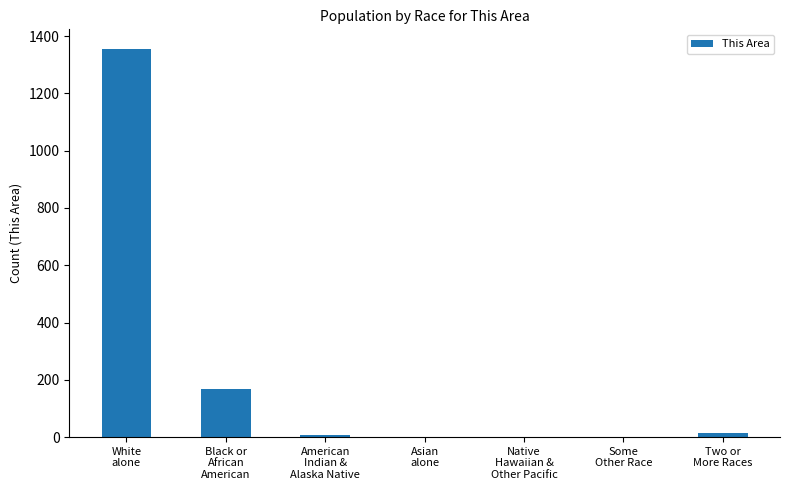

What is the greatest value displayed?

1356